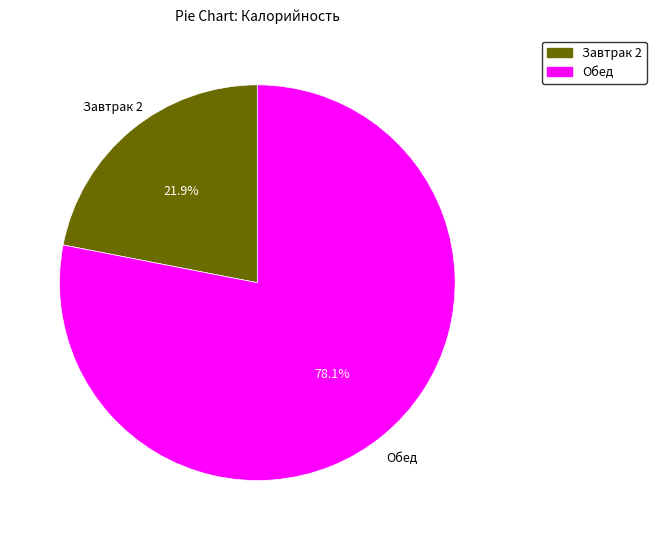

Is there a majority slice in this chart?

Yes